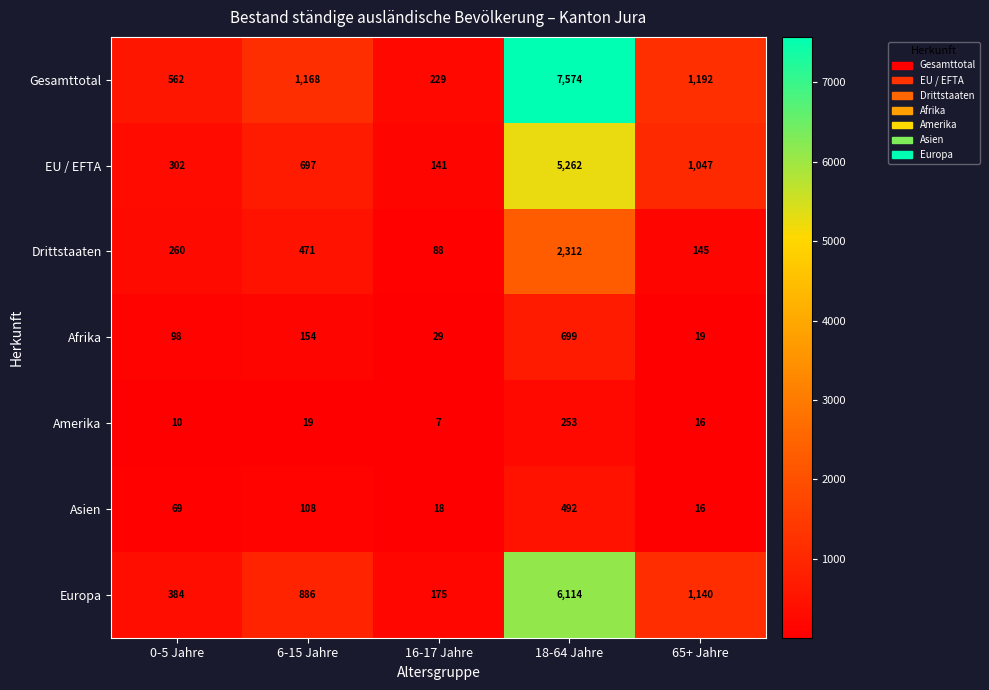

Which series changed the most between 16-17 Jahre and 65+ Jahre?

Europa